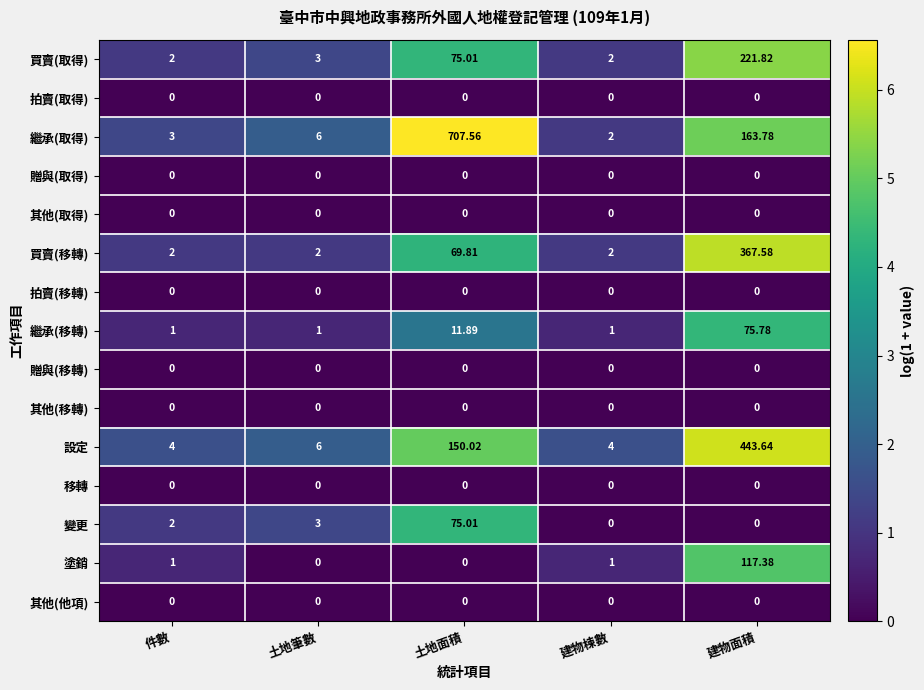

What is the spread (max minus min) of values at 土地筆數?

6.0